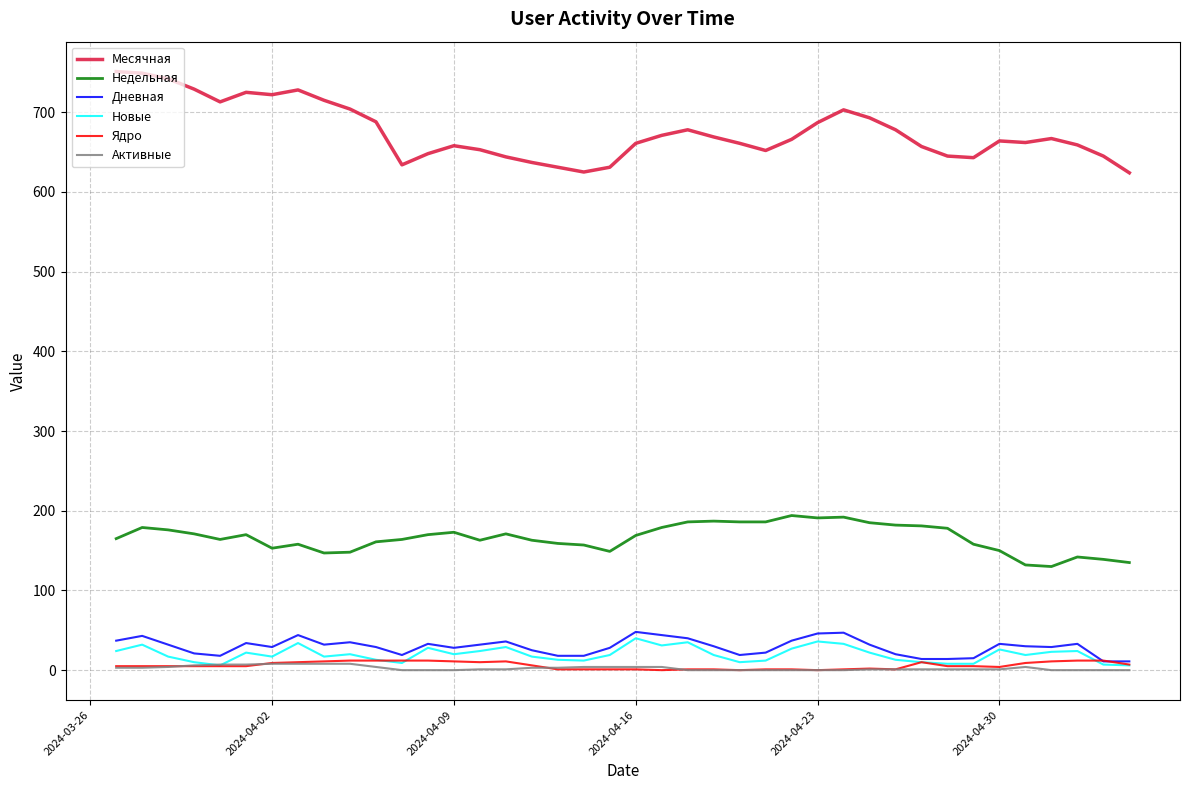

What are all the series names shown in the legend?

Месячная, Недельная, Дневная, Новые, Ядро, Активные